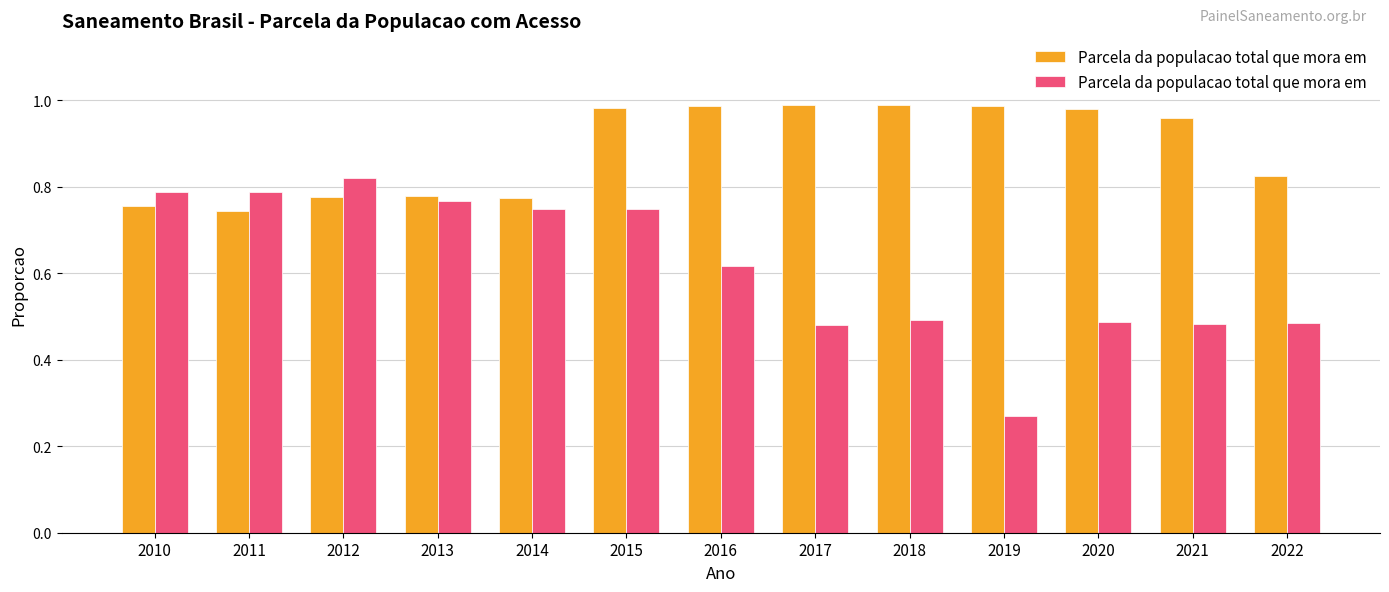

Which label corresponds to the smallest value in the chart?

2019